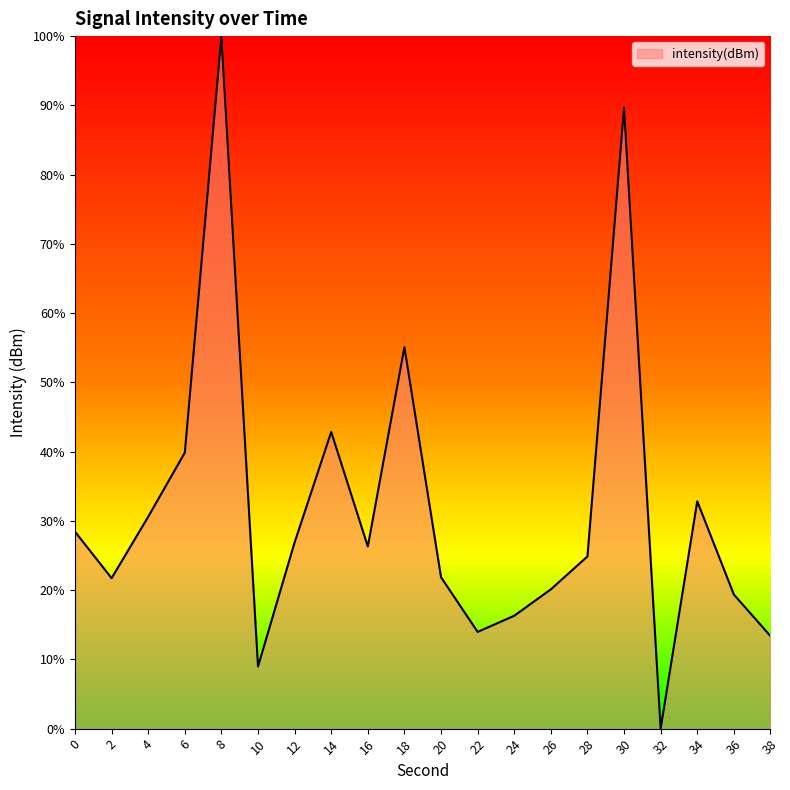

What is the approximate value at 4?

30.6